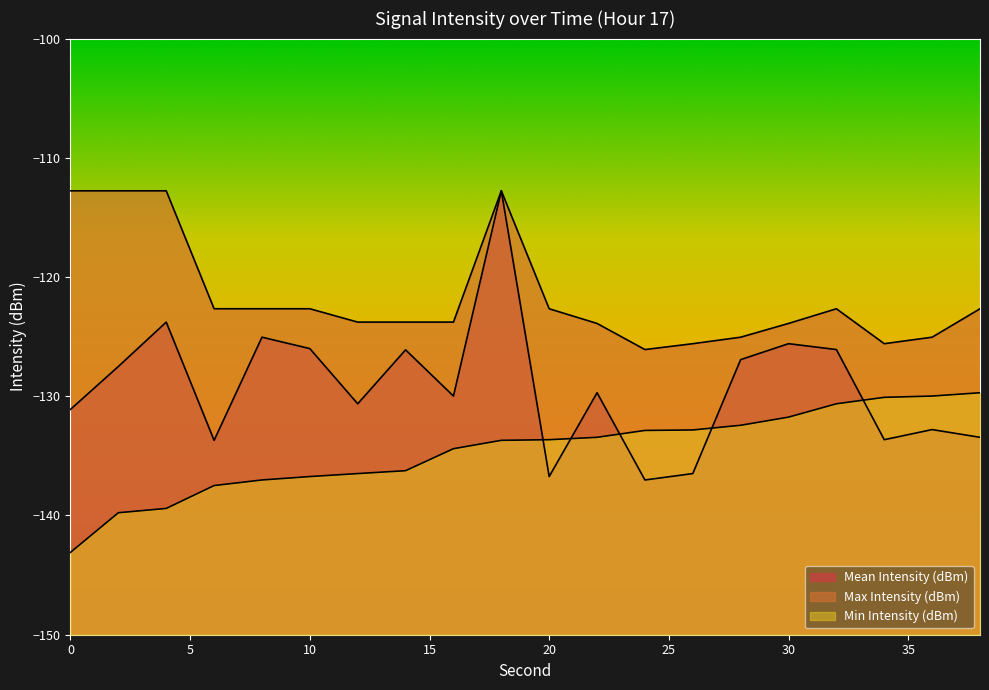

What is the sum of all Min Intensity (dBm) values?

-2691.7